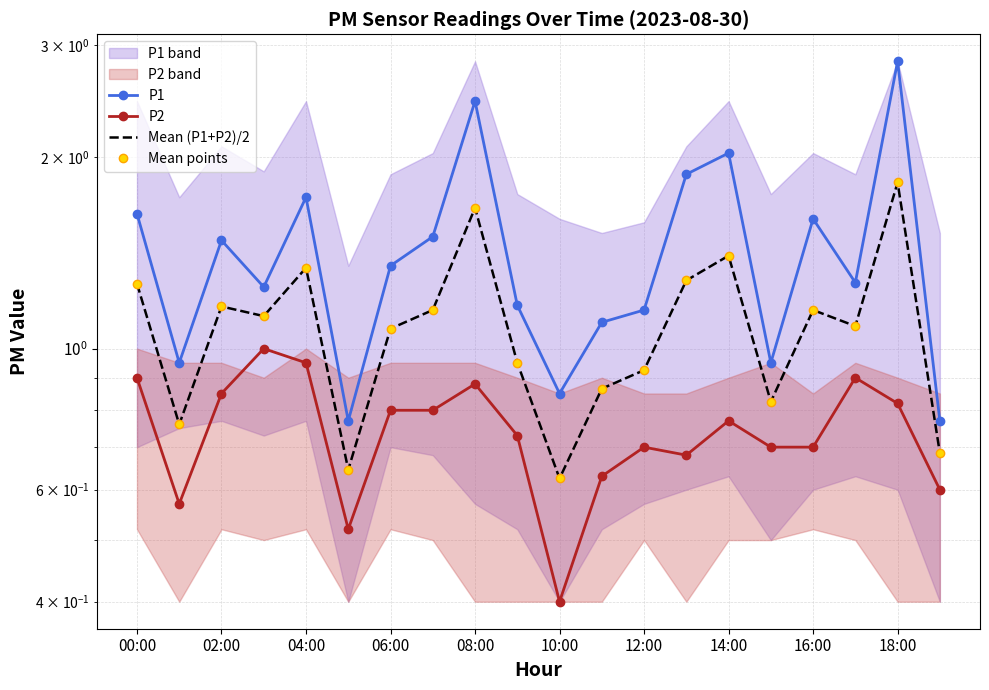

List the series in order of their peak value, highest first.

P1, Mean (P1+P2)/2, Mean points, P2